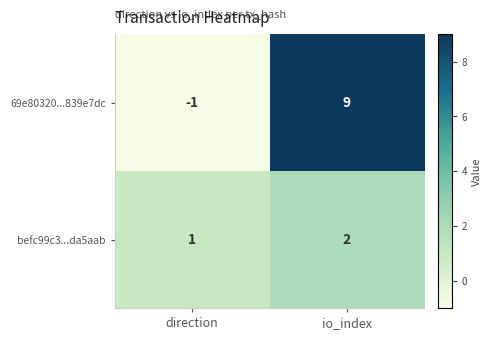

What is the sum of the befc99c3...da5aab values at direction and io_index?

3